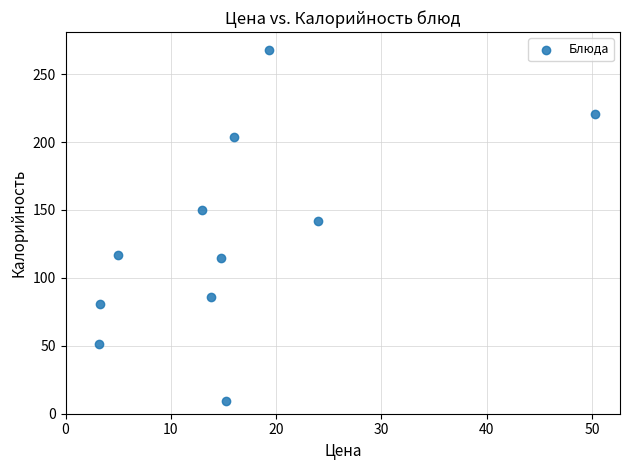

What is the range of Y values (max minus min)?

259